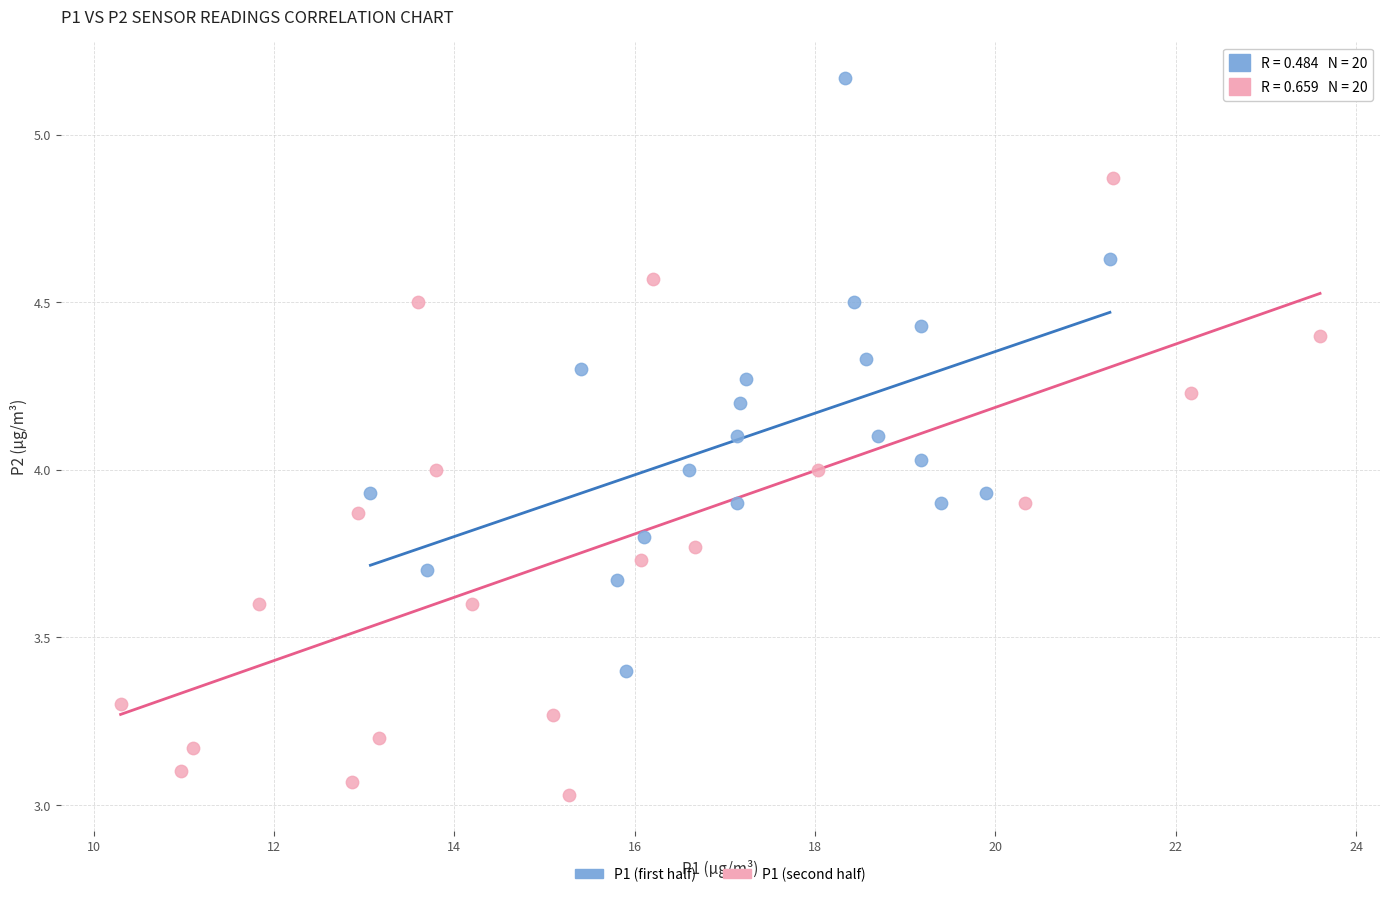

Which series contains the highest Y value?

P1 (first half)